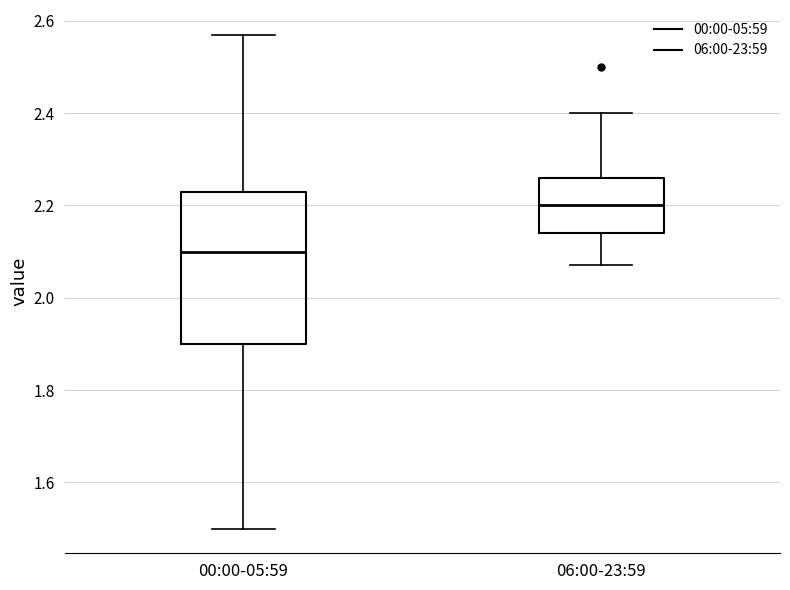

Where does the lower whisker of the box for 00:00-05:59 end on the y-axis? The values are not printed on the chart, so give them approximately, as read against the axis.

1.50